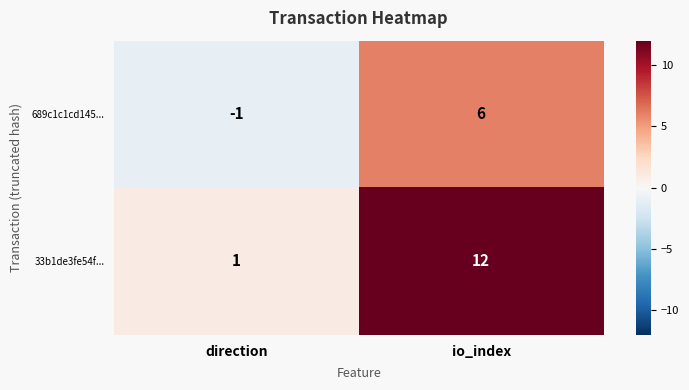

What is the total value across all series at io_index?

18